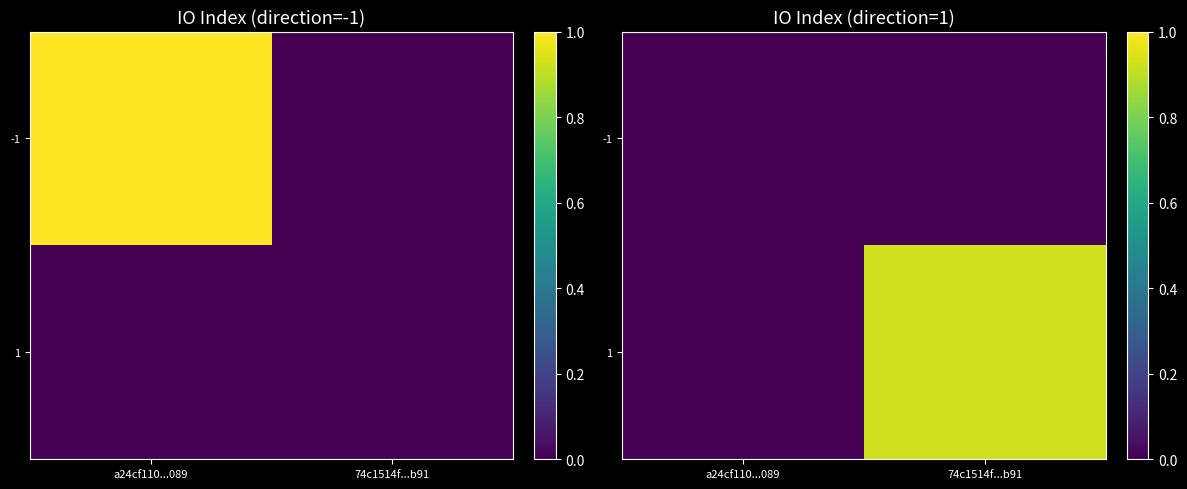

At which category is the sum across all series the highest?

74c1514f...b91